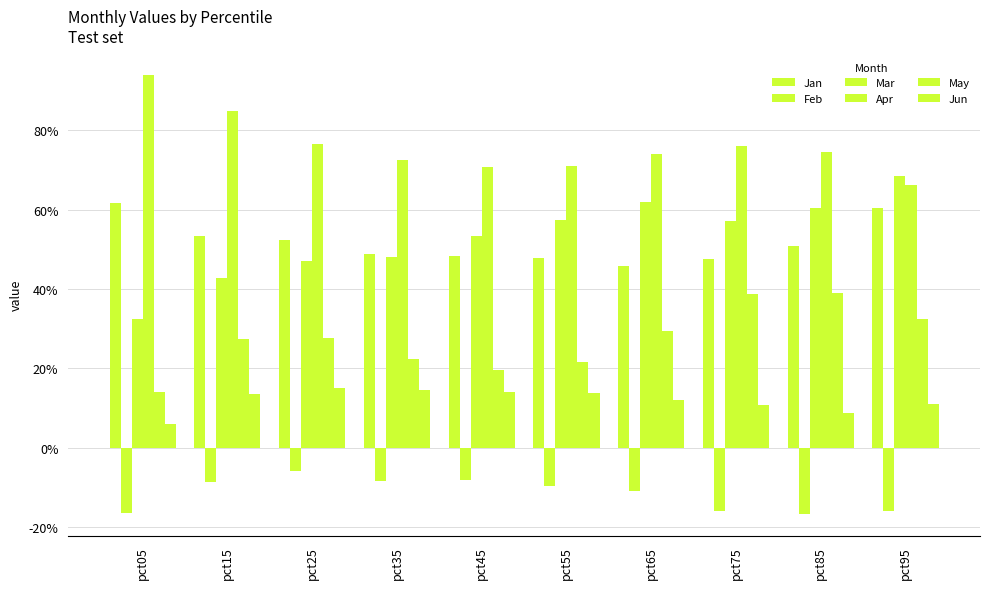

What is the value of the Apr bar at the 9th from the left?

0.7